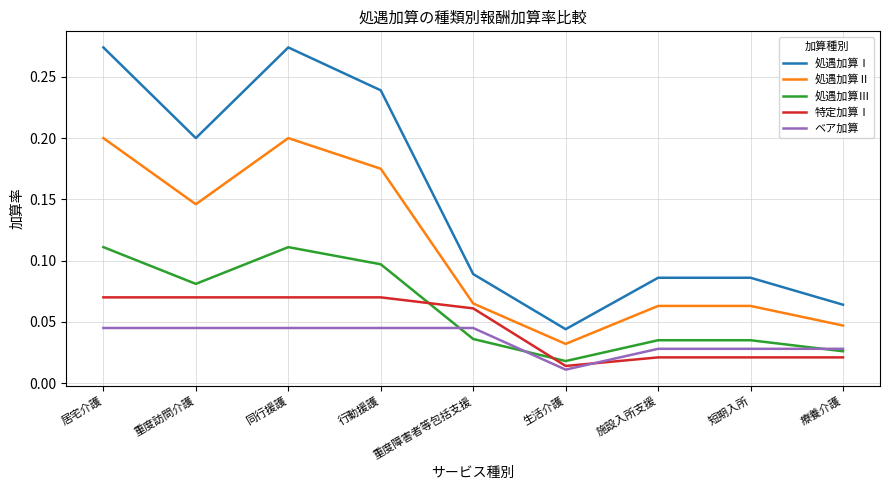

Where is the first local maximum for 処遇加算Ⅱ?

同行援護